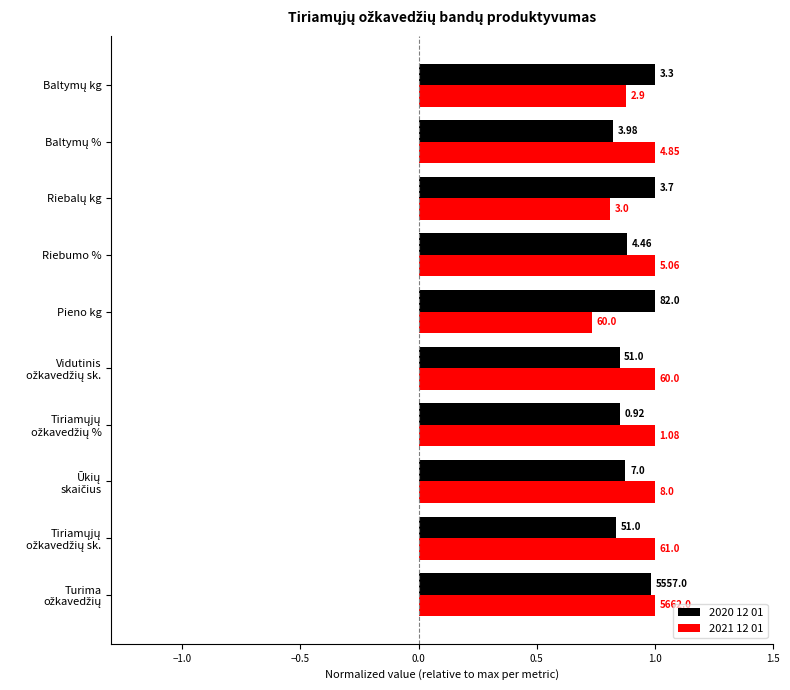

What is the minimum value for 2020 12 01?

0.8